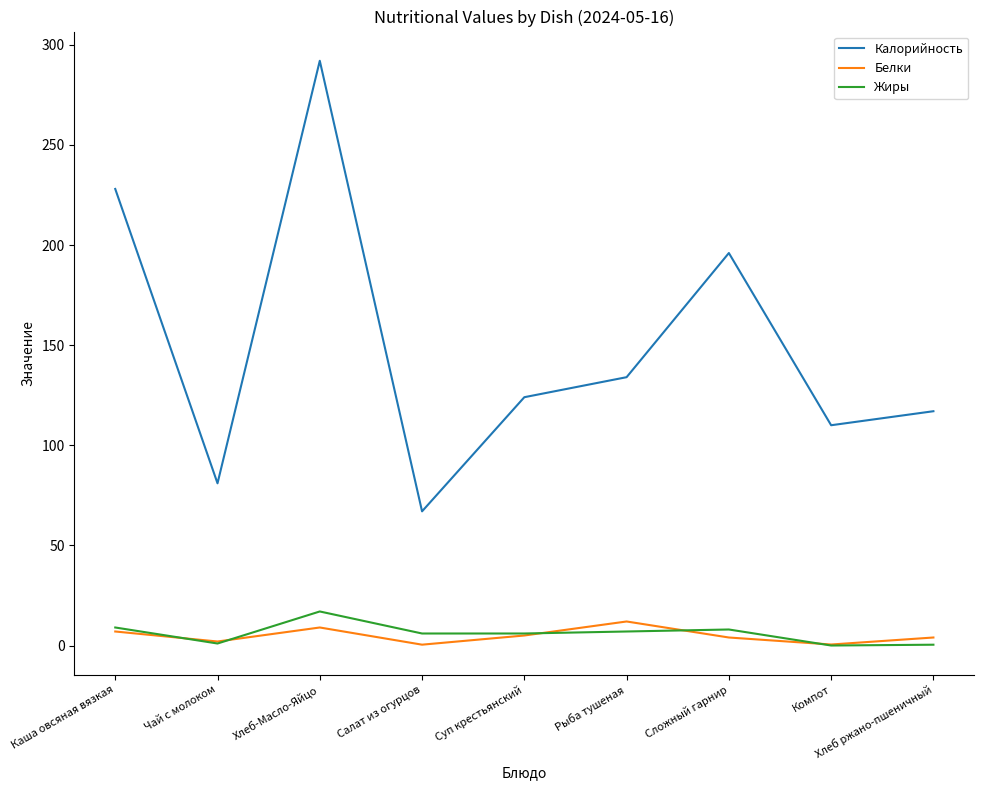

Rank the series at Хлеб-Масло-Яйцо from lowest to highest value.

Белки, Жиры, Калорийность